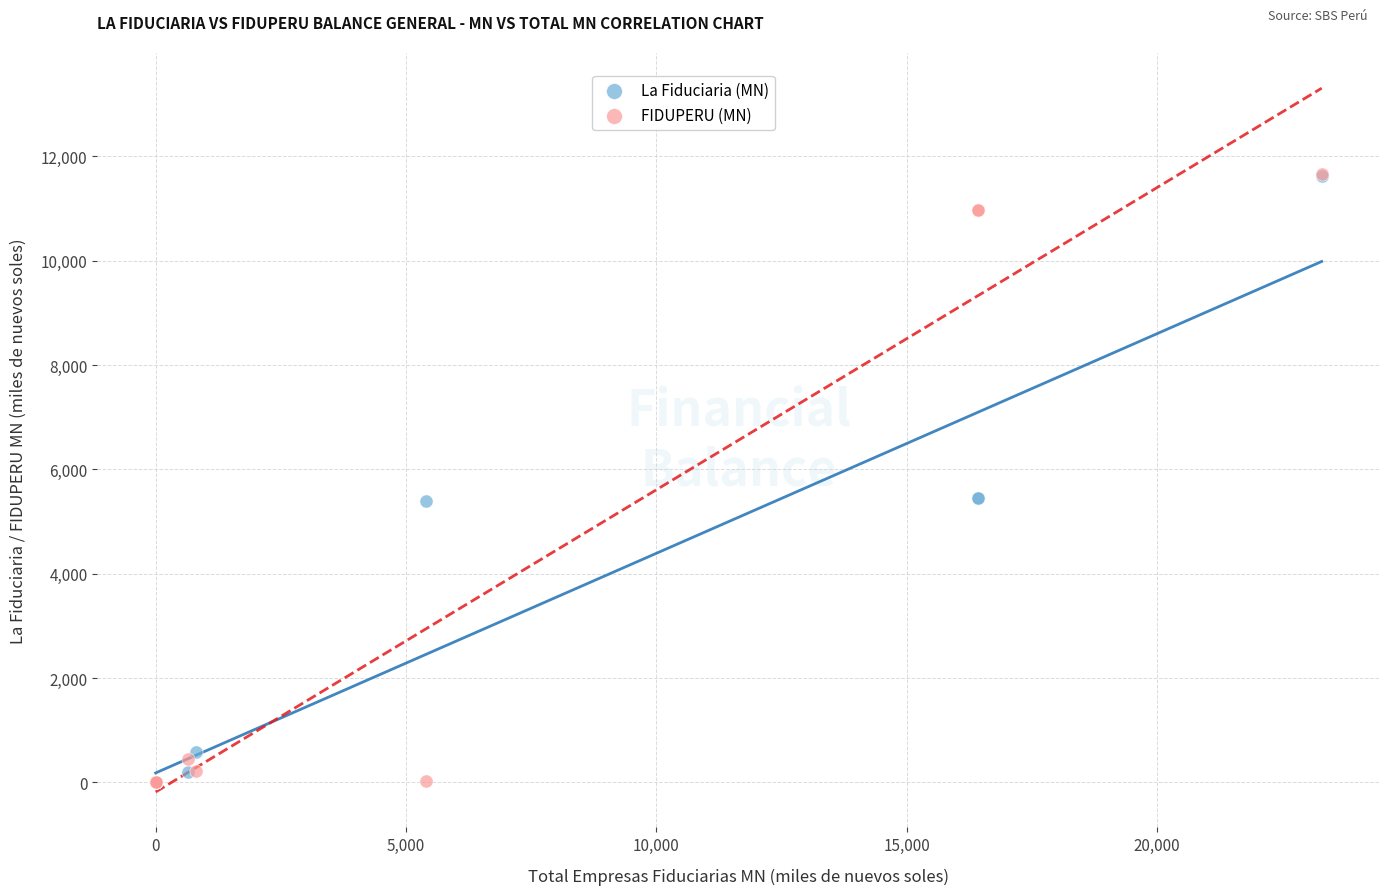

Which series has the largest Y range (max minus min)?

FIDUPERU (MN)